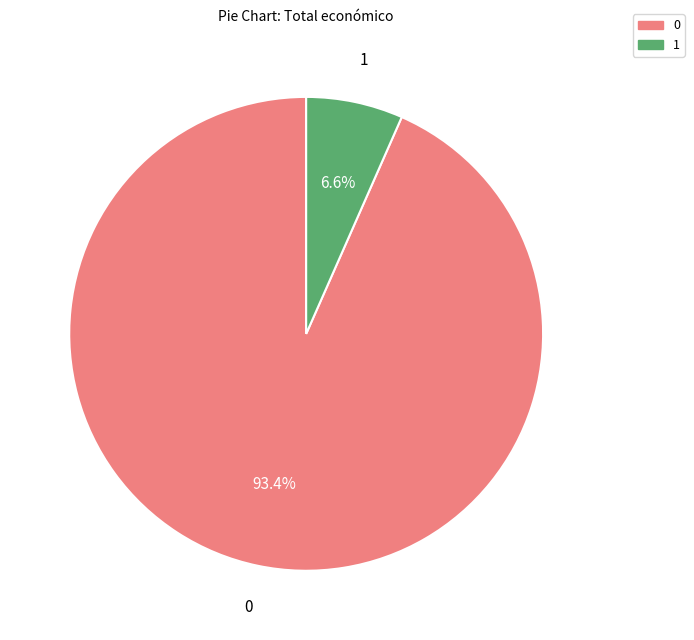

Is there any slice that represents more than half of the pie?

Yes